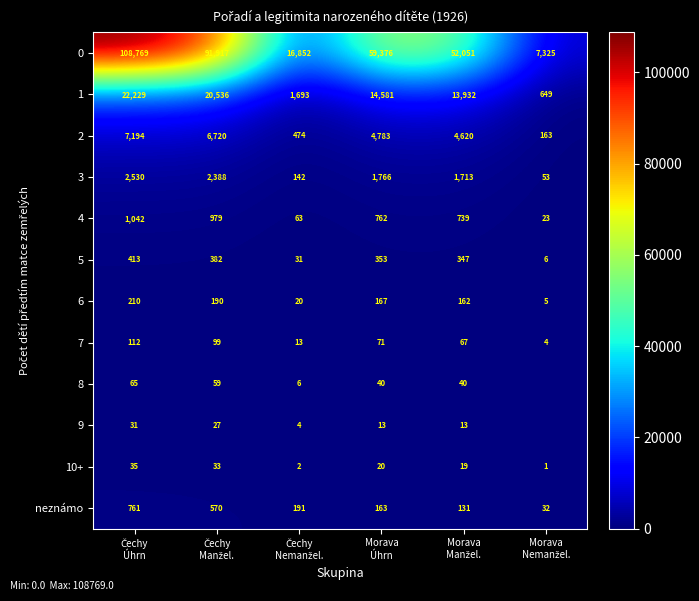

What is the average value of the 2 series?

3992